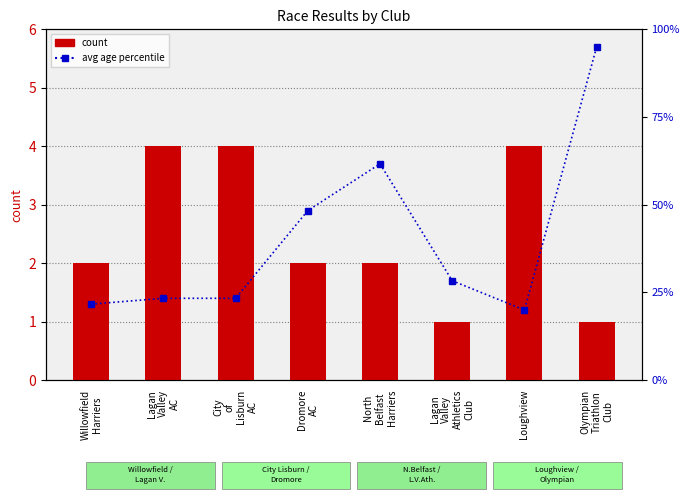

Which label corresponds to the smallest value in the chart?

Lagan
Valley
Athletics
Club